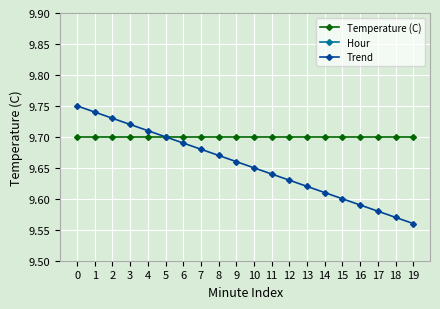

What is the maximum value shown in the chart?

9.8